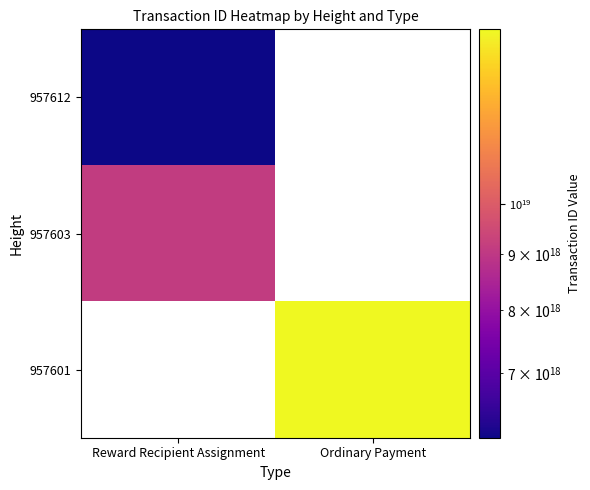

What is the minimum value for 957603?

9104239969645282304.0